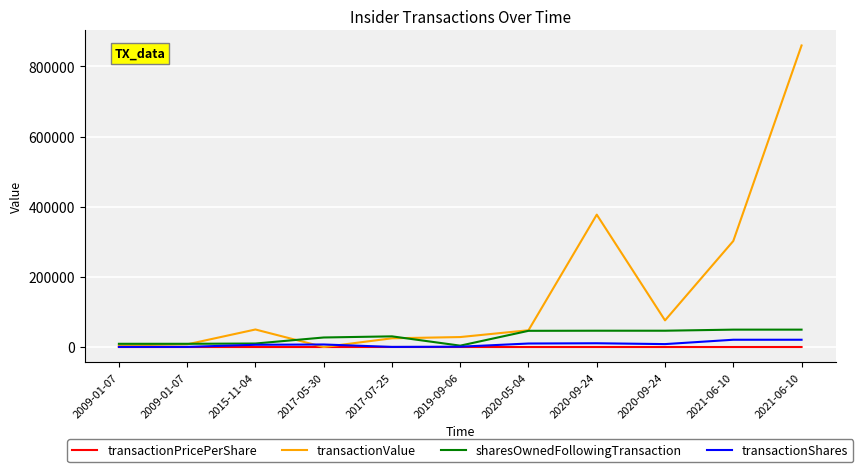

How many lines are shown in the chart?

4